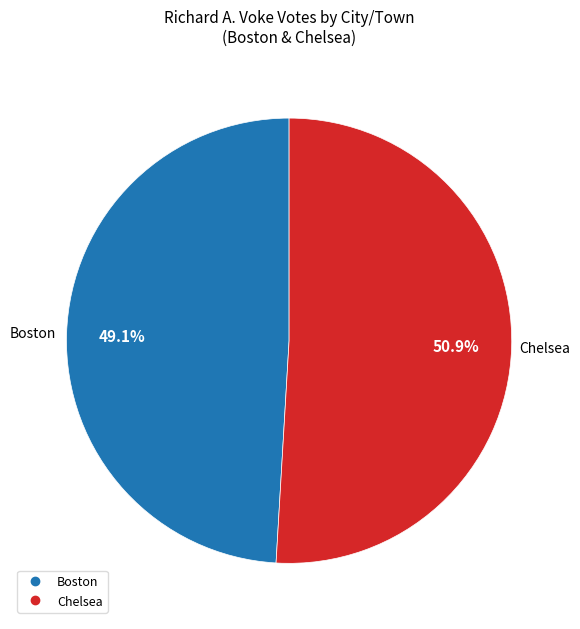

To the nearest percent, what is the combined percentage of Chelsea and Boston?

100%